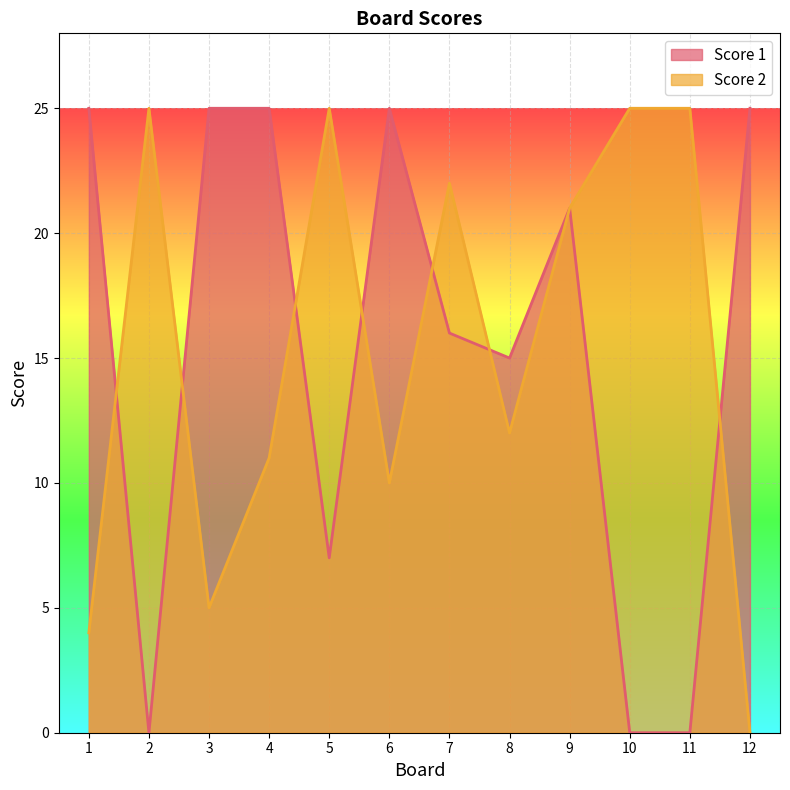

Which series has the largest range (max minus min)?

Score 1